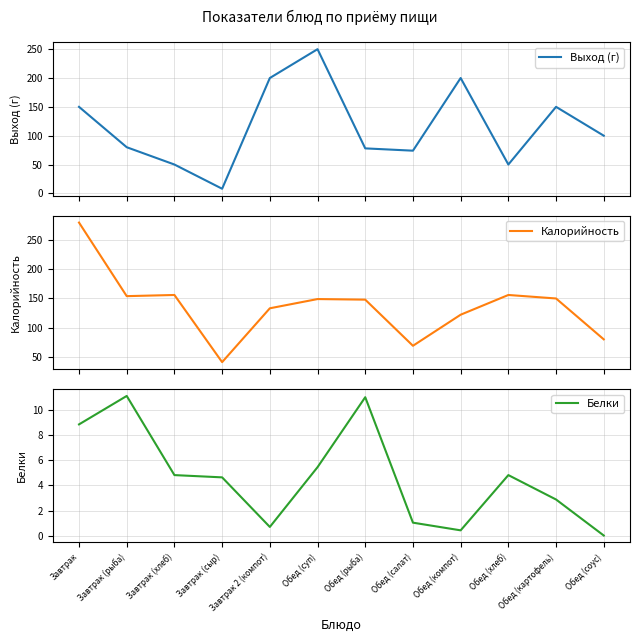

What is the average value of the Белки series?

4.6